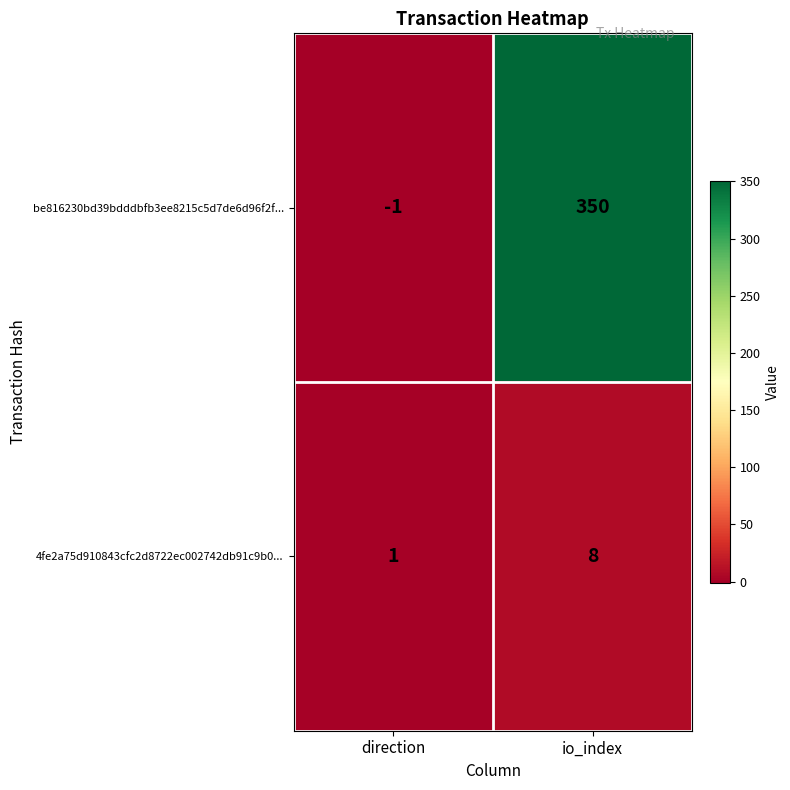

What is the sum of the 4fe2a75d910843cfc2d8722ec002742db91c9b0... values at io_index and direction?

9